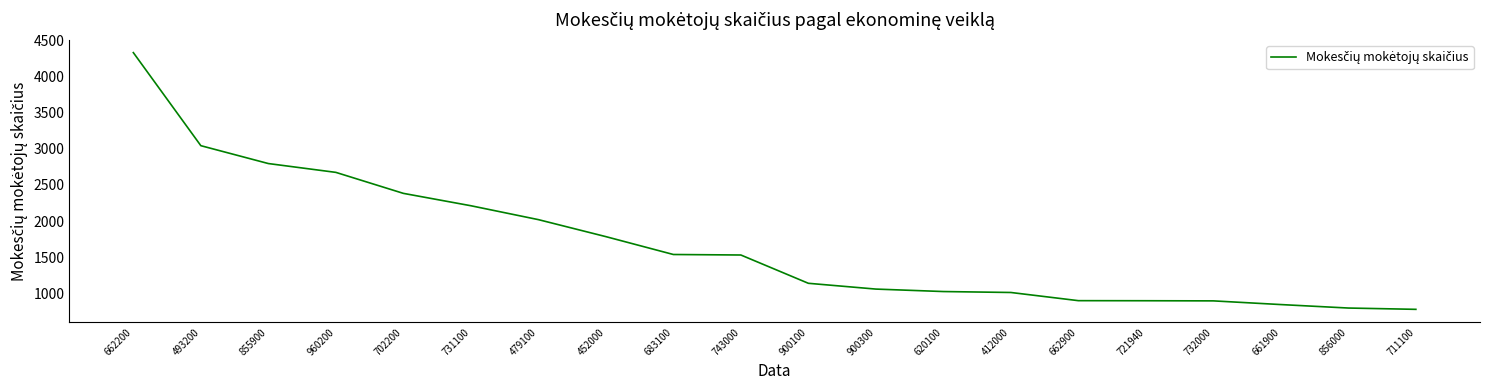

The value at 721940 is 900. True or false?

True